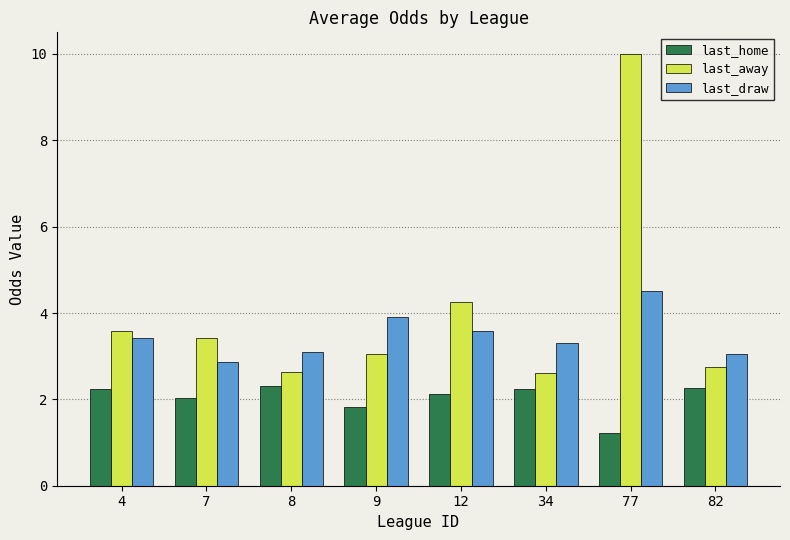

List the series in order of their overall mean, lowest first.

last_home, last_draw, last_away